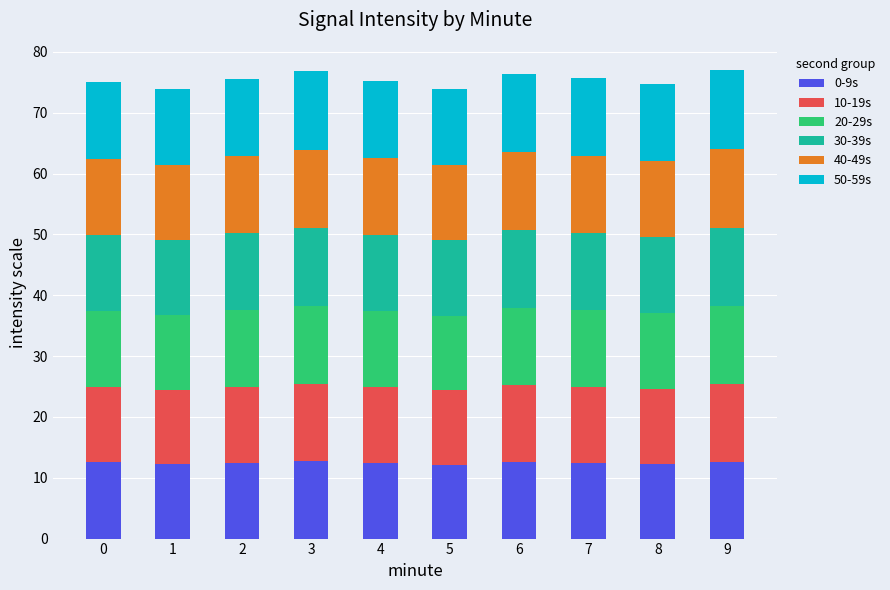

Is it true that 0-9s equals 12.4 at 7?

True